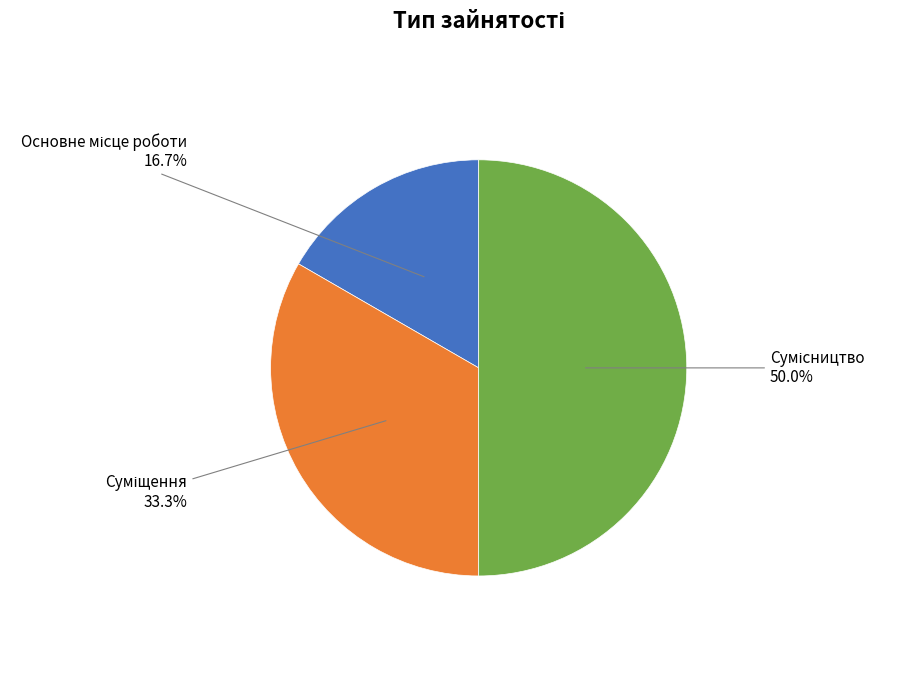

Count the number of slices in the pie.

3